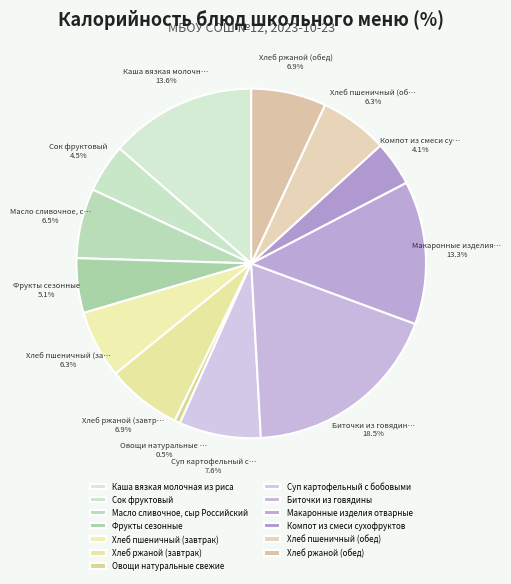

How many slices are in this pie chart?

13